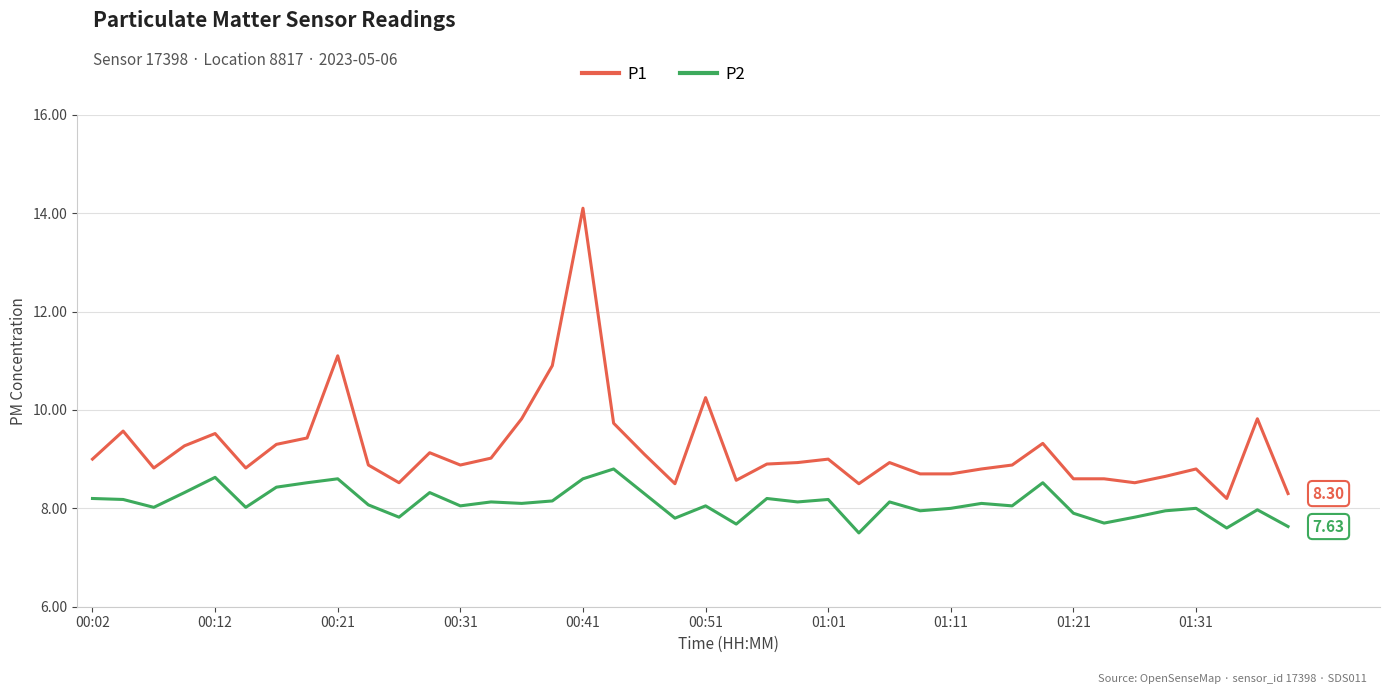

Which series has the largest total across all categories?

P1